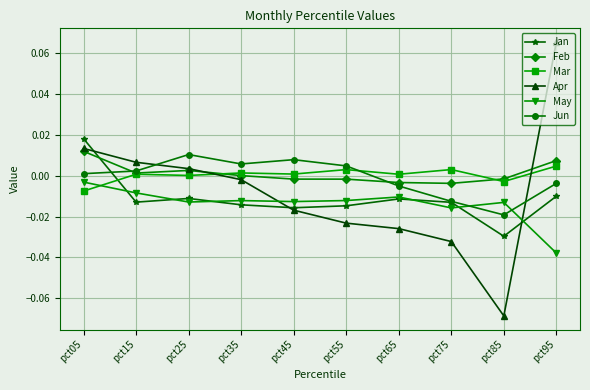

At which category is the sum across all series the highest?

pct05